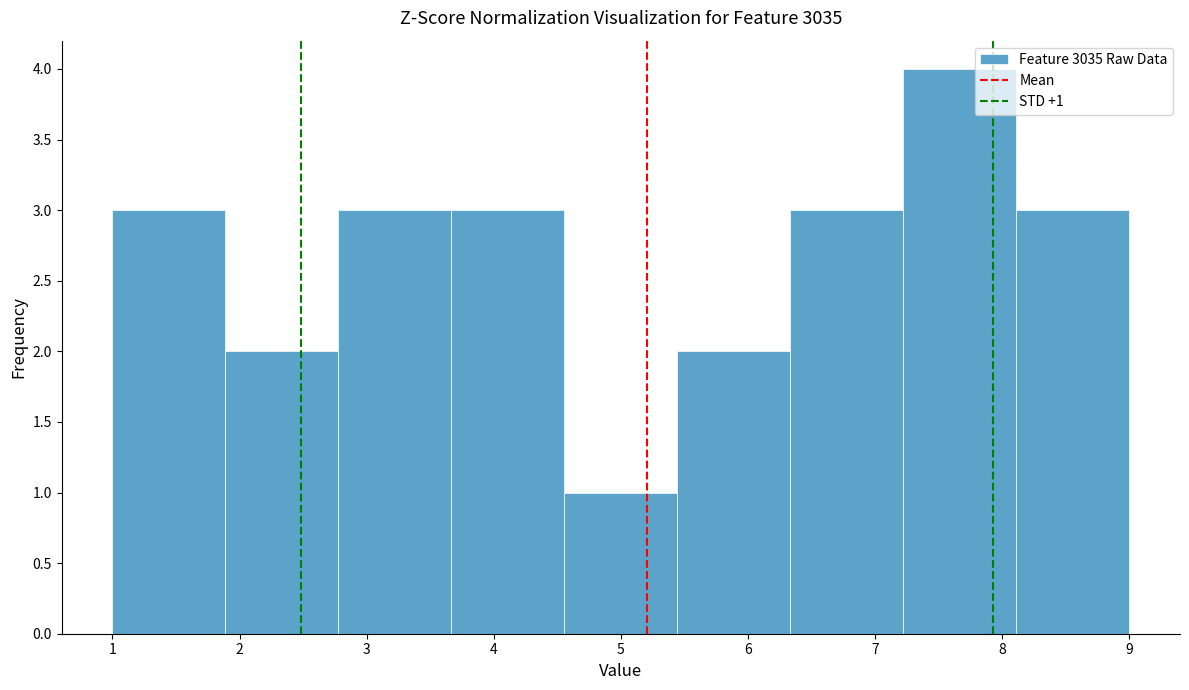

Over which range of the x-axis is the bar tallest?

7.2 to 8.1